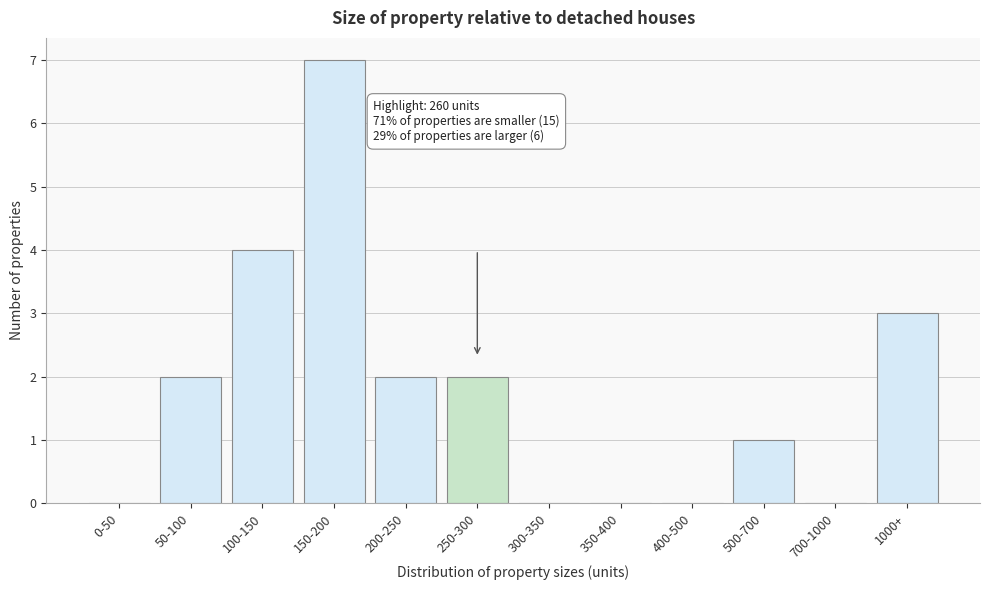

Reading left to right, list all the values displayed in this chart.

0-50=0	50-100=2	100-150=4	150-200=7	200-250=2	250-300=2	300-350=0	350-400=0	400-500=0	500-700=1	700-1000=0	1000+=3